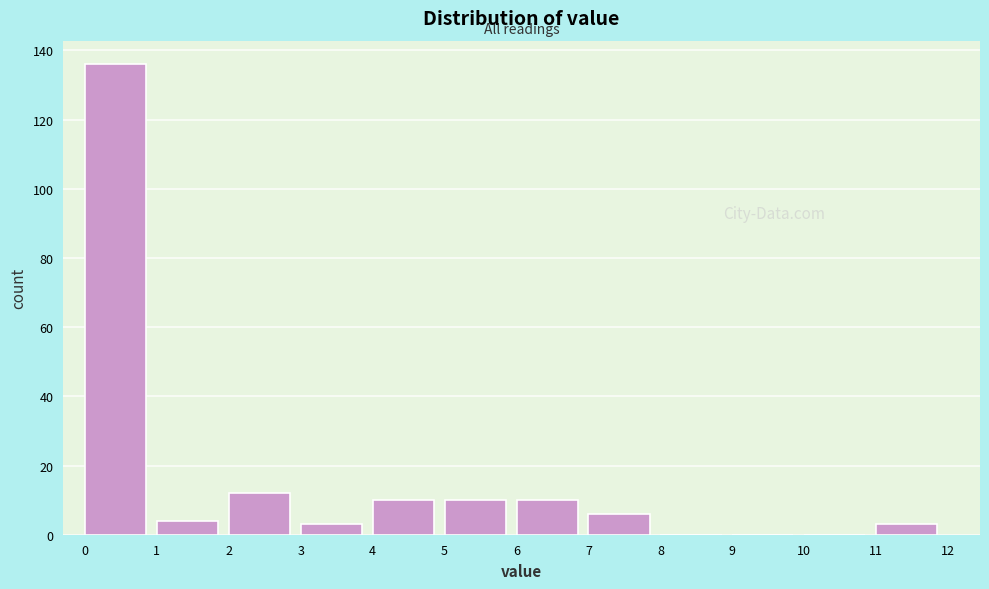

Reading left to right, list every bar in this chart as the range it spans on the x-axis followed by its height. The values are not printed on the chart, so give them approximately, as read against the axis.

0 to 1: 136
1 to 2: 4
2 to 3: 12
3 to 4: 4
4 to 5: 10
5 to 6: 10
6 to 7: 10
7 to 8: 6
8 to 9: 0
9 to 10: 0
10 to 11: 0
11 to 12: 4